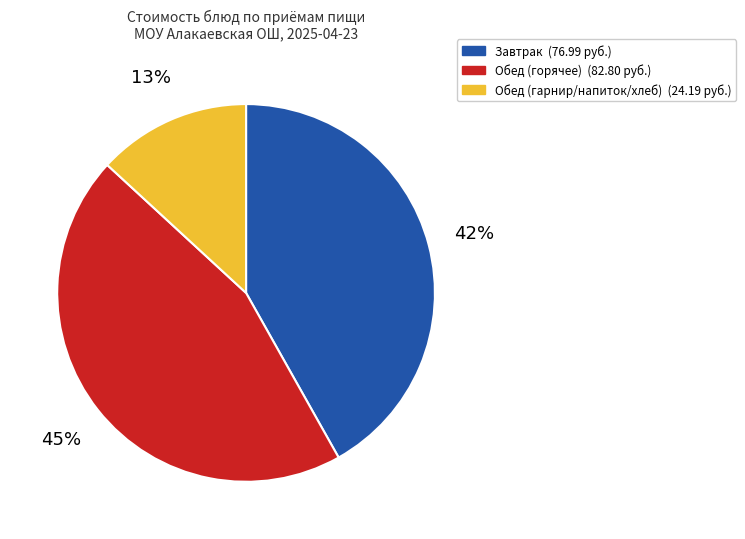

Does any single category account for the majority?

No